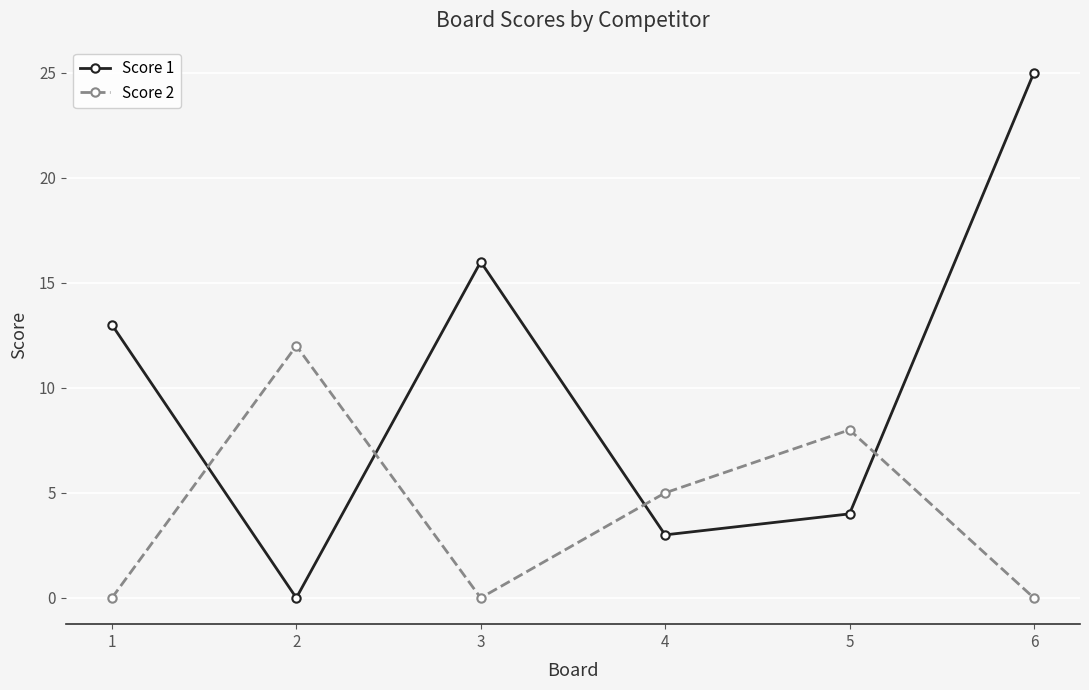

Which series has the widest spread of values?

Score 1